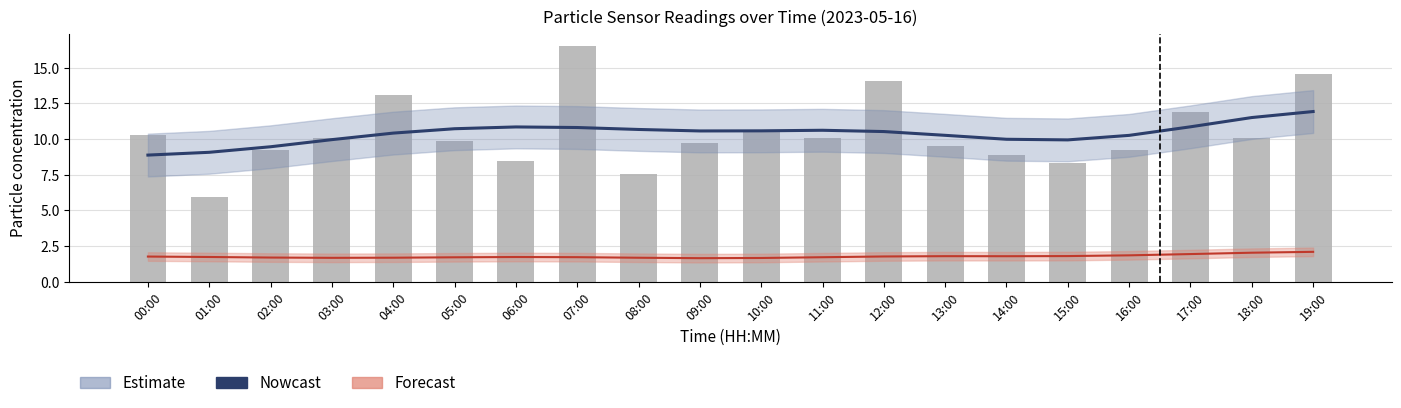

True or false: P1 (raw) has a value of 10.1 at 03:00.

True